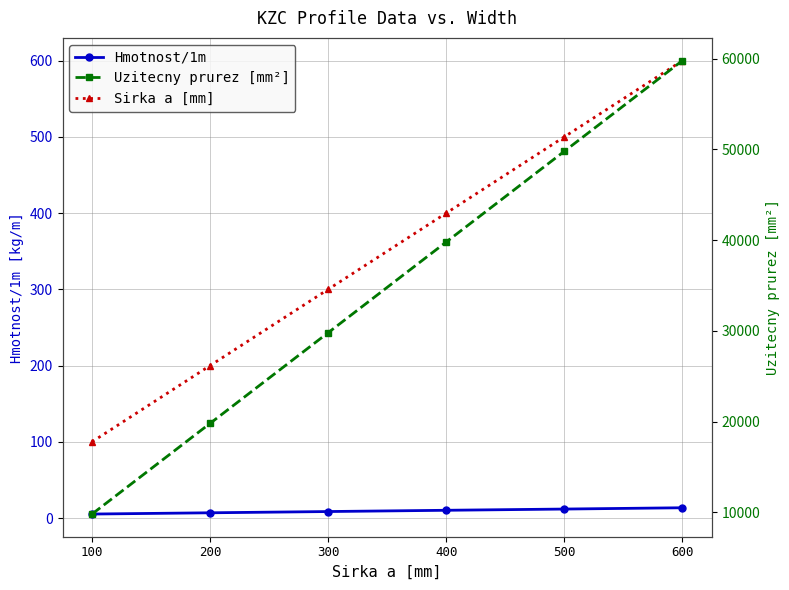

What are all the series names shown in the legend?

Hmotnost/1m, Sirka a [mm], Uzitecny prurez [mm²]